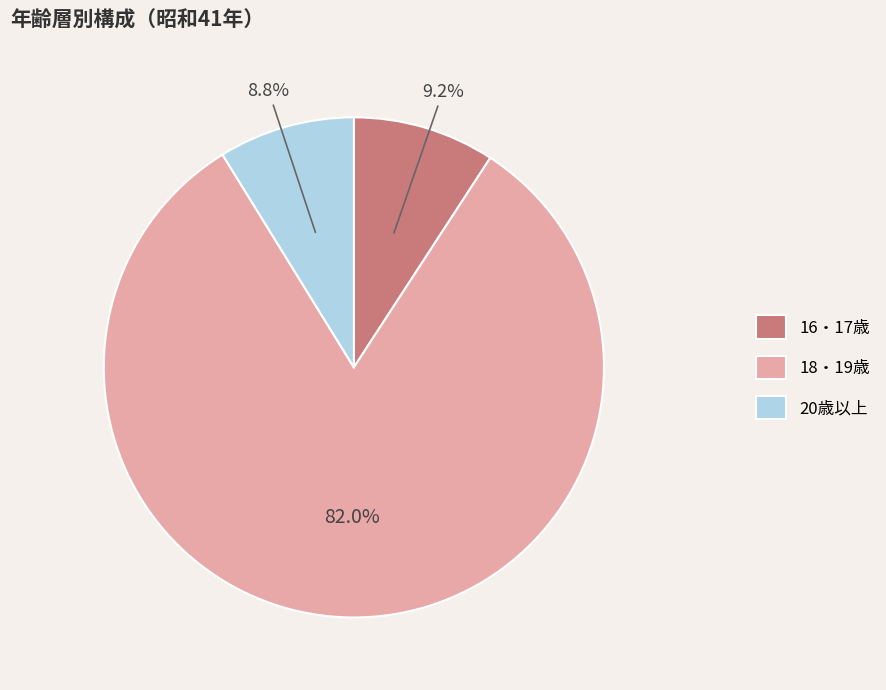

To the nearest percent, what portion does 18・19歳 represent?

82%